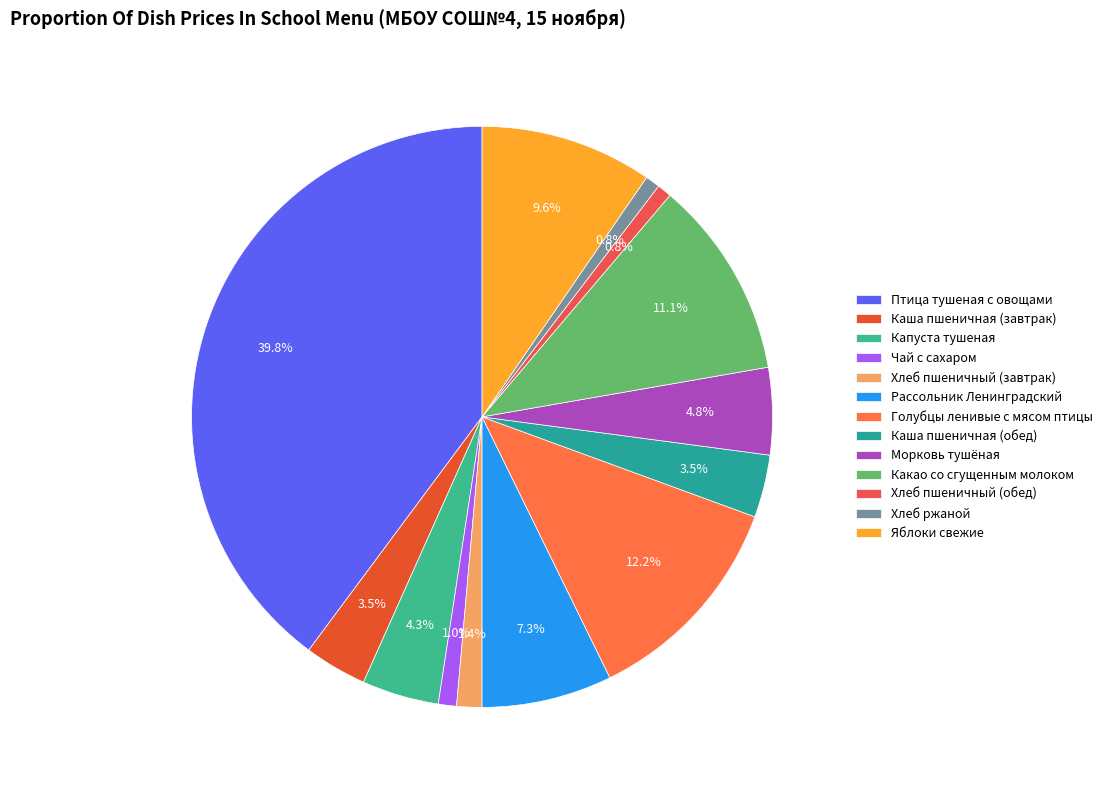

Combined, do Хлеб пшеничный (завтрак) and Каша пшеничная (обед) account for over 50%?

No